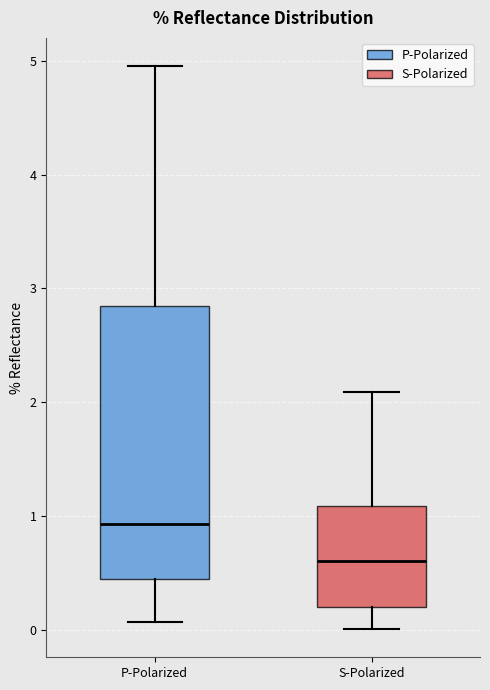

Where is the upper edge of the box for S-Polarized on the y-axis? The values are not printed on the chart, so give them approximately, as read against the axis.

1.1